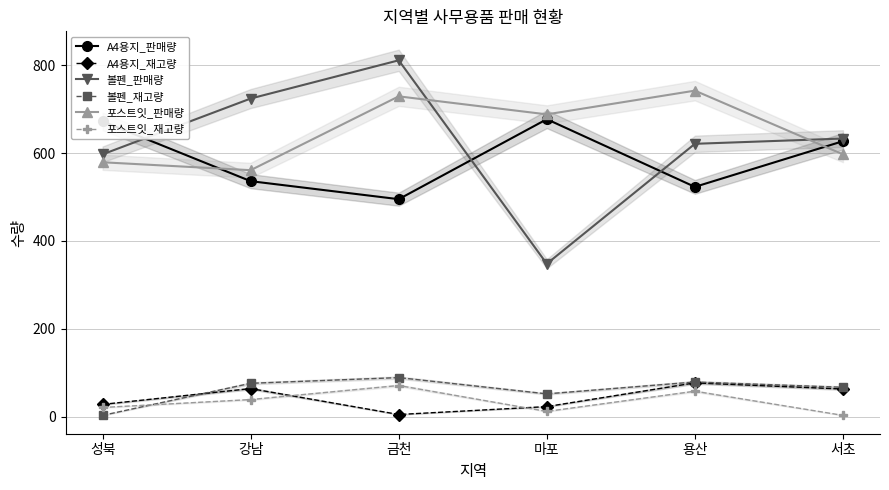

What is the total value across all series at 성북?

1900